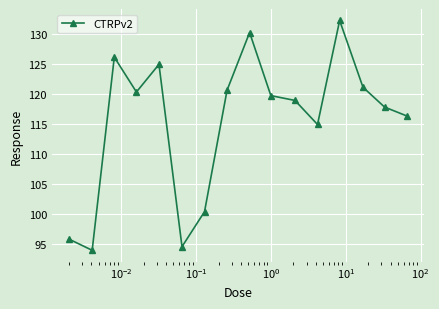

True or false: there are more than 0 points higher than both neighbors.

True